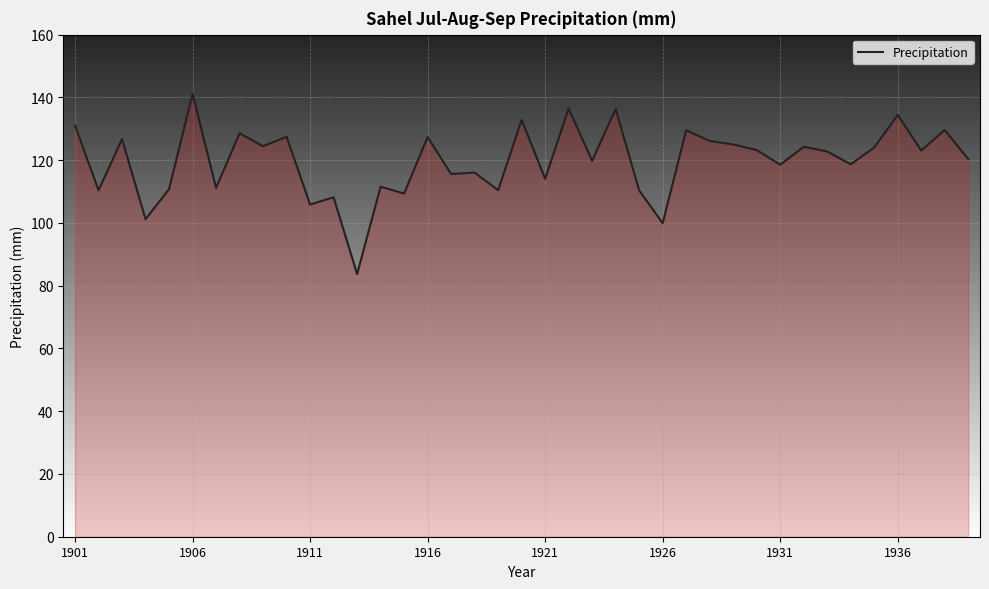

How many lines are shown in the chart?

1